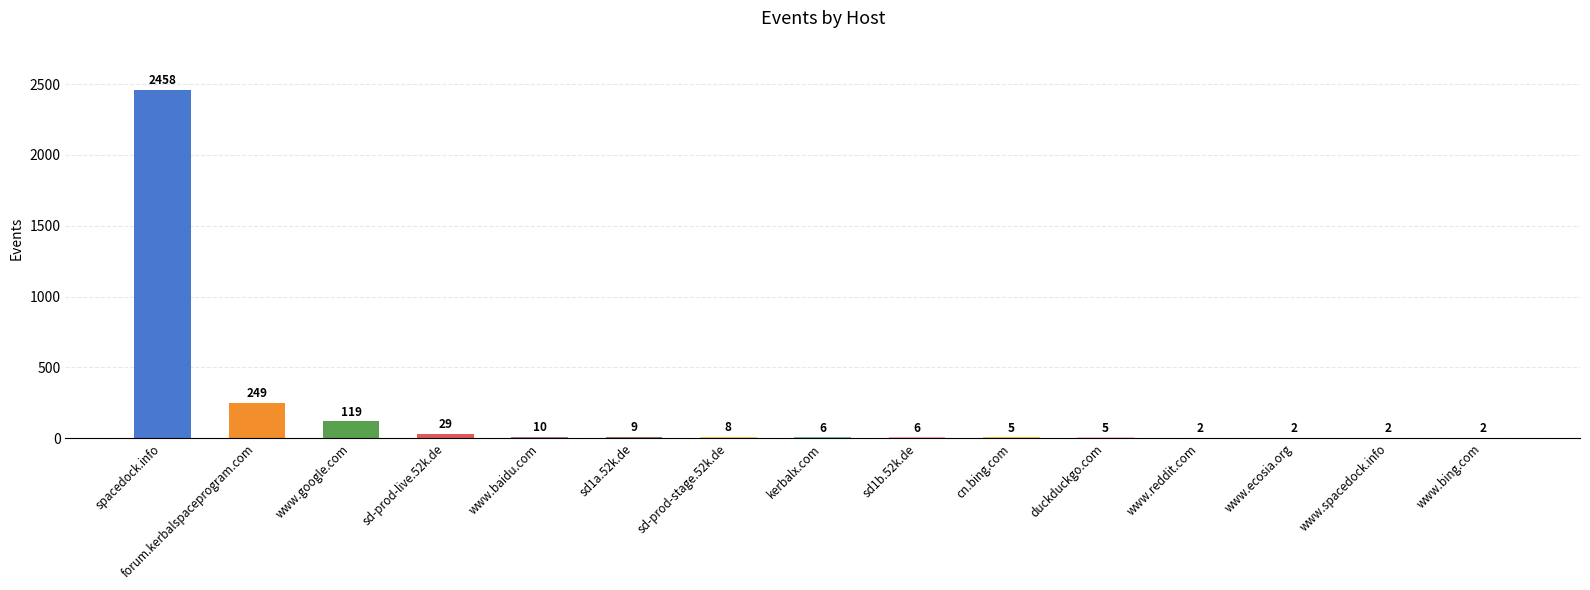

At which label does the data first exceed 6?

spacedock.info